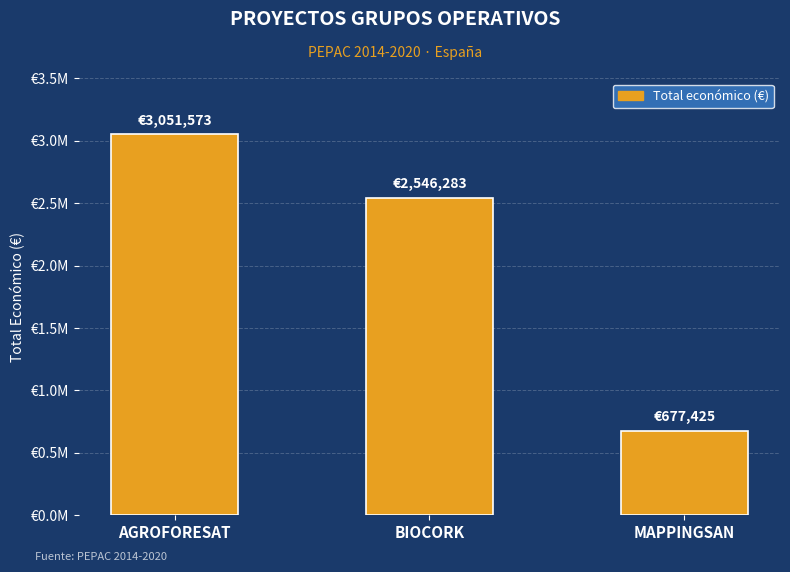

What is the label of the 3rd bar from the right?

AGROFORESAT